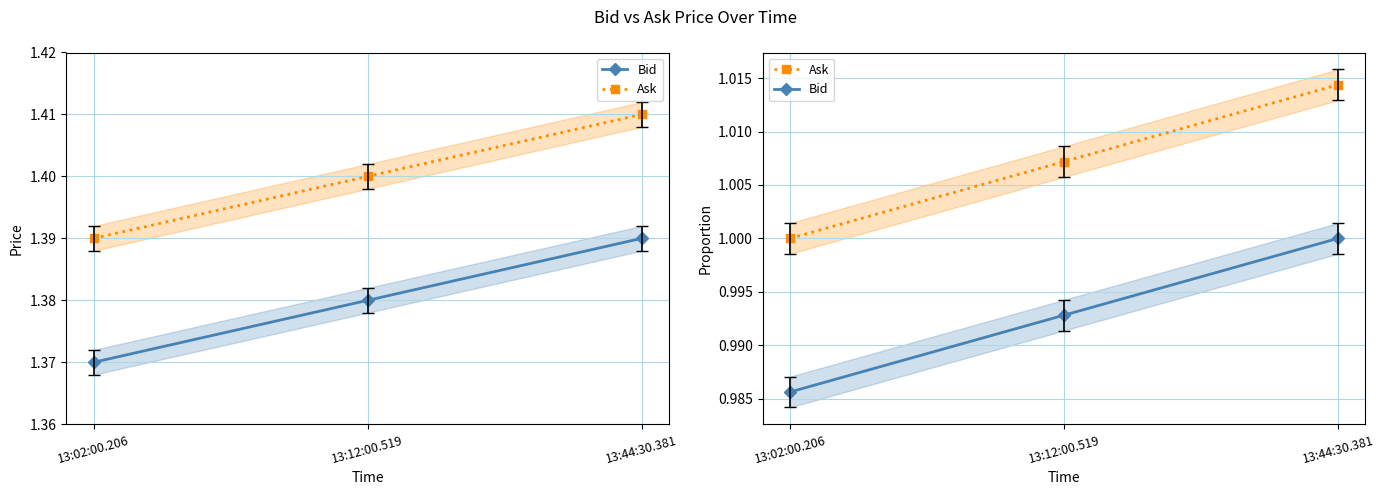

The value of Bid at 13:44:30.381 is 0.5. True or false?

False